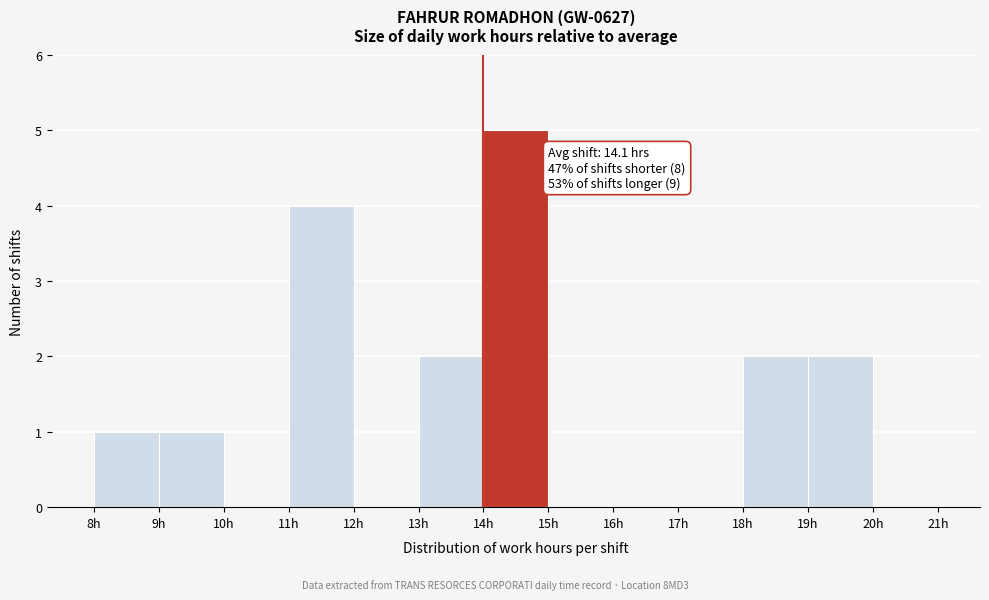

Over which range of the x-axis is the bar tallest?

14 to 15